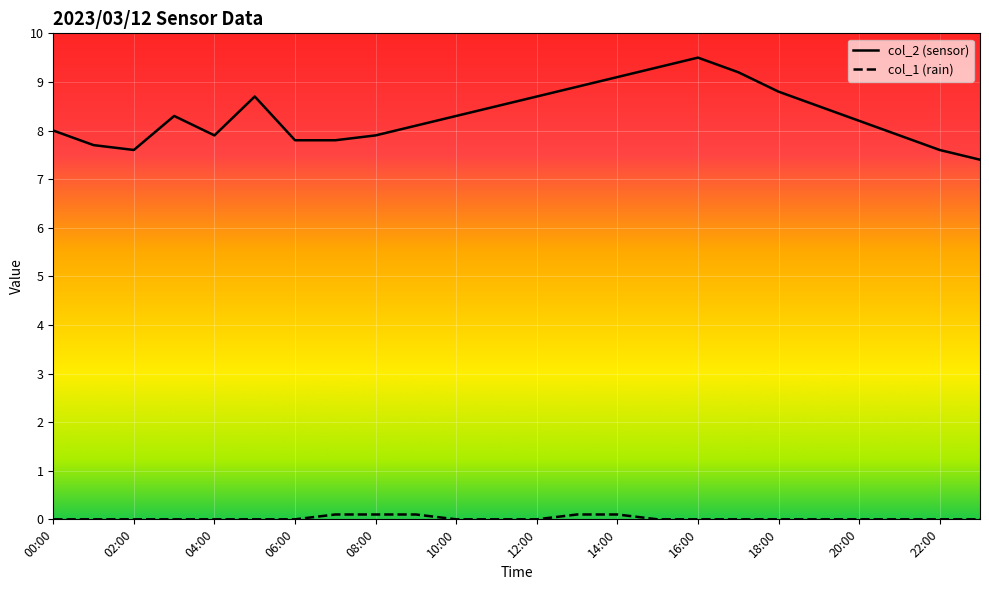

Reading left to right, what are all the values shown in this chart?

col_2: 8.0	7.7	7.6	8.3	7.9	8.7	7.8	7.8	7.9	8.1	8.3	8.5	8.7	8.9	9.1	9.3	9.5	9.2	8.8	8.5	8.2	7.9	7.6	7.4
col_1: 0.0	0.0	0.0	0.0	0.0	0.0	0.0	0.1	0.1	0.1	0.0	0.0	0.0	0.1	0.1	0.0	0.0	0.0	0.0	0.0	0.0	0.0	0.0	0.0